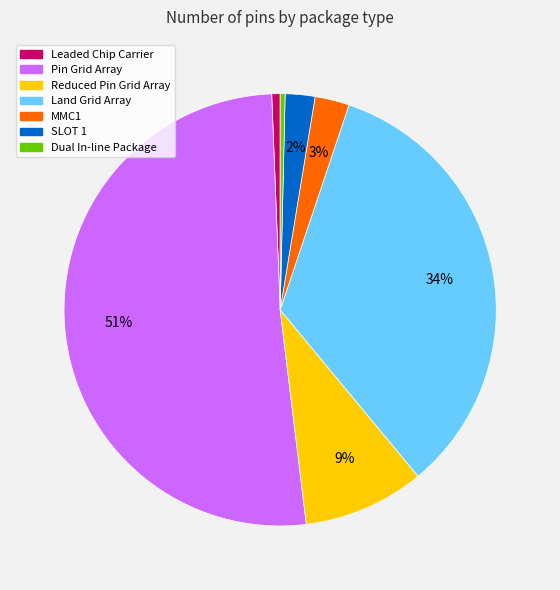

To the nearest percent, what is the difference between the largest and smallest slice percentages?

51%